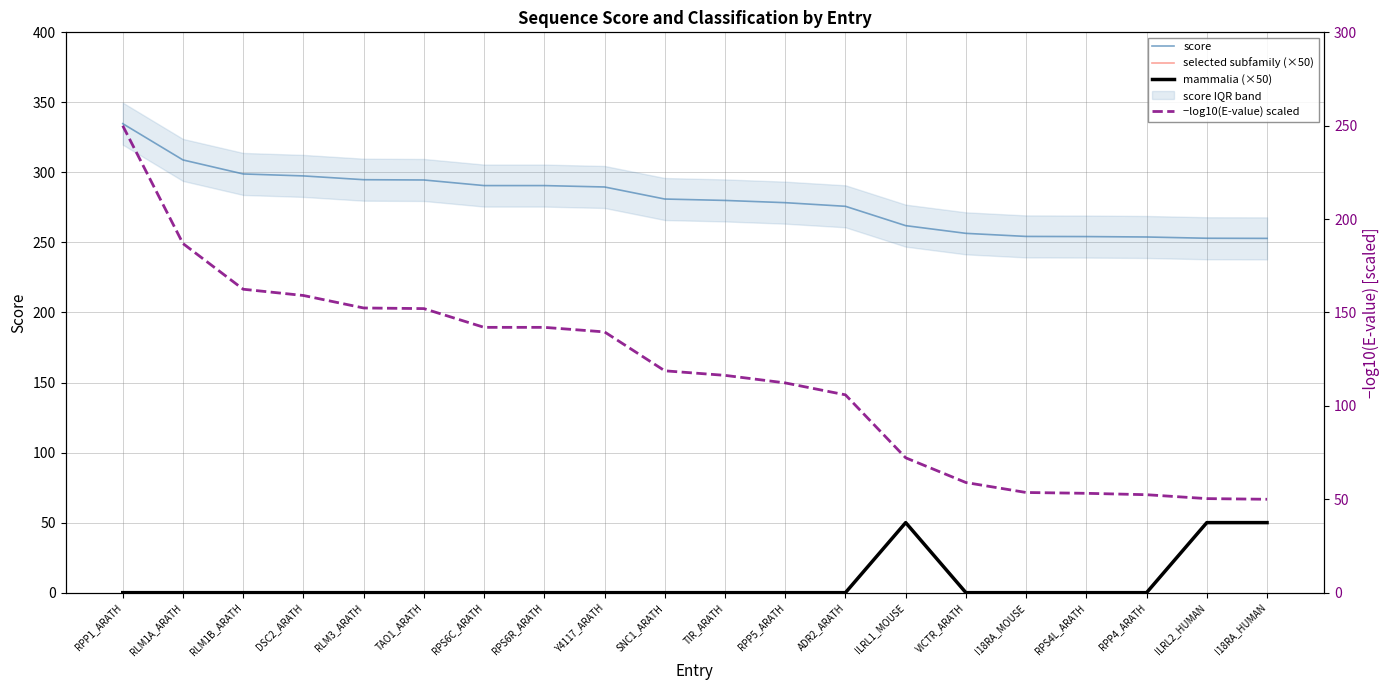

Rank the series at TIR_ARATH from highest to lowest value.

score, −log10(E-value) scaled, selected subfamily (×50), mammalia (×50)